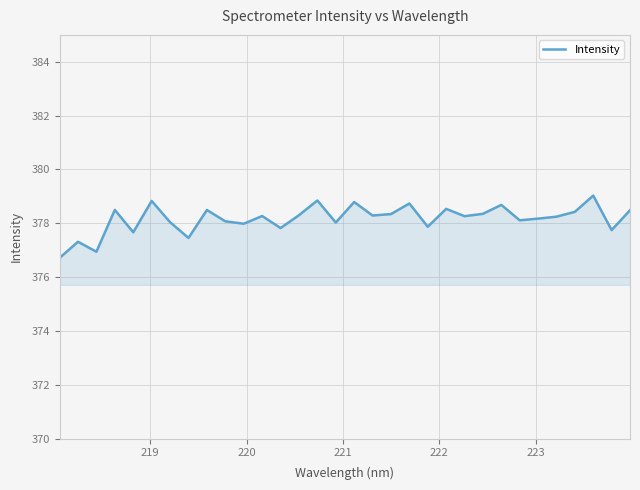

What is the smallest value displayed?

376.7